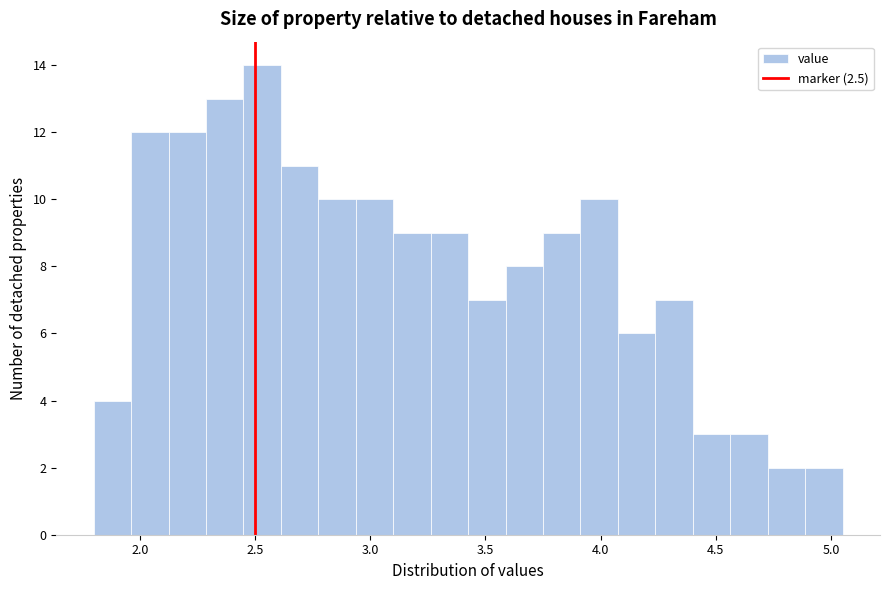

Around what value on the x-axis is the tallest bar? Give the approximate position of its centre, as read against the axis.

2.55